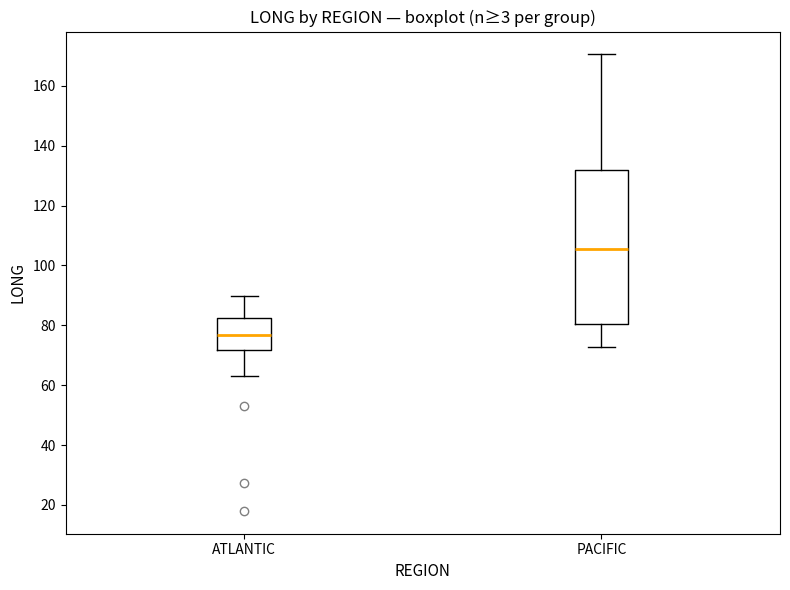

Which box is the tallest, from its lower edge to its upper edge?

PACIFIC